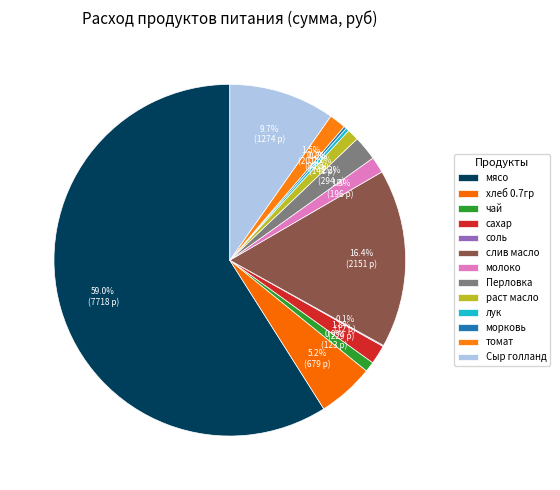

How many segments does this pie chart have?

13